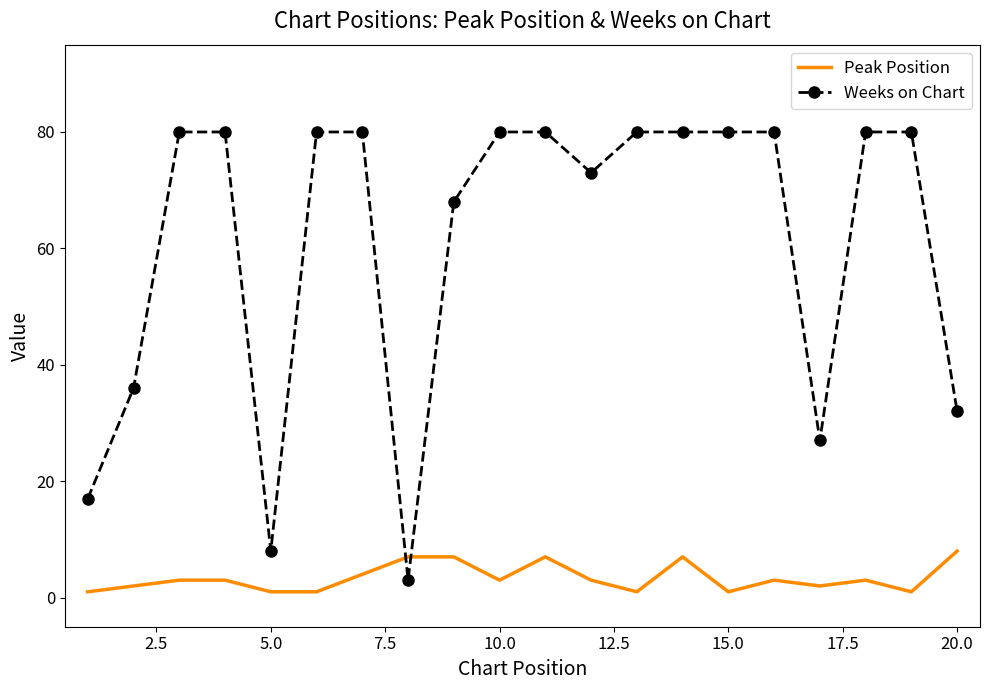

Which series has the largest total across all categories?

Weeks on Chart